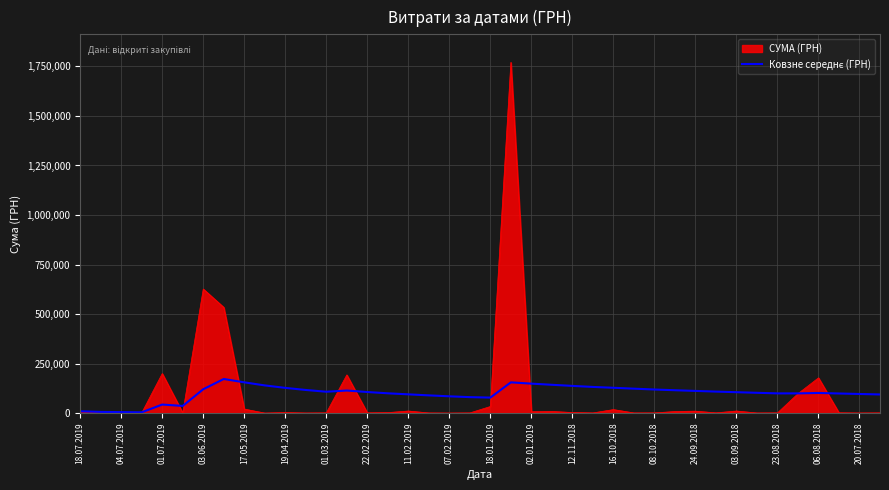

What is the smallest value displayed?

193.6